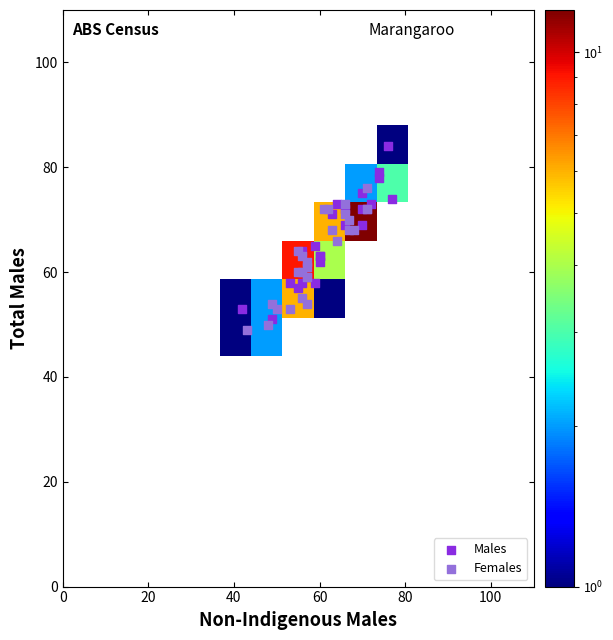

Which series reaches the maximum Y coordinate?

Males